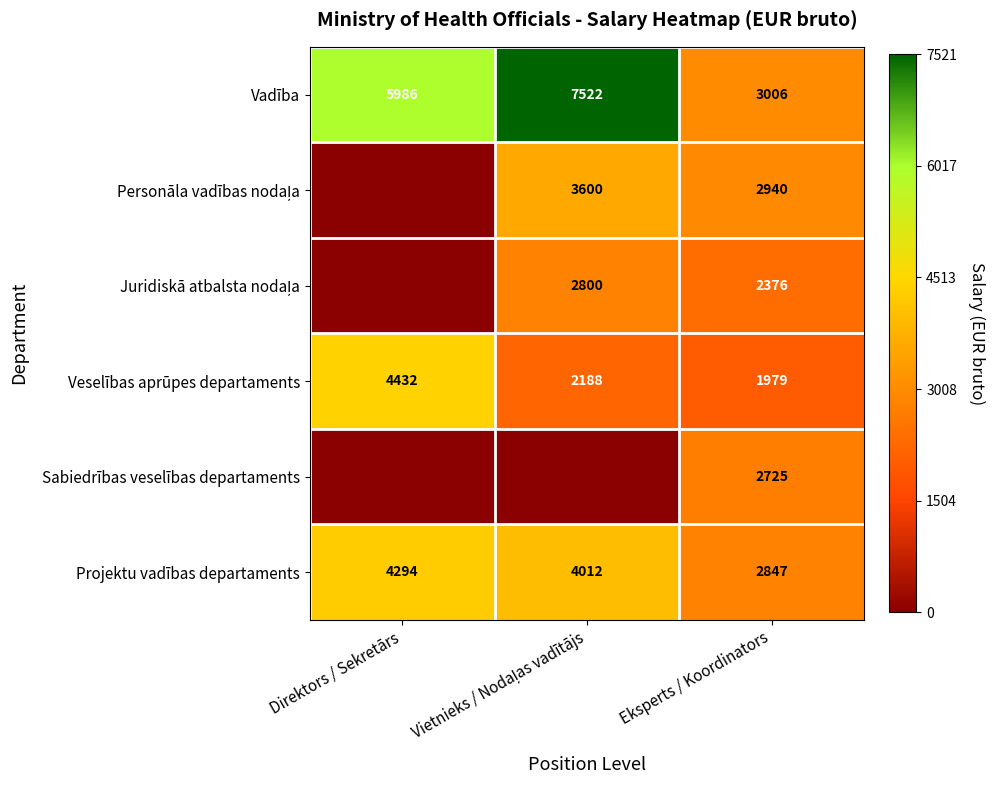

What is the sum of all Vadība values?

16514